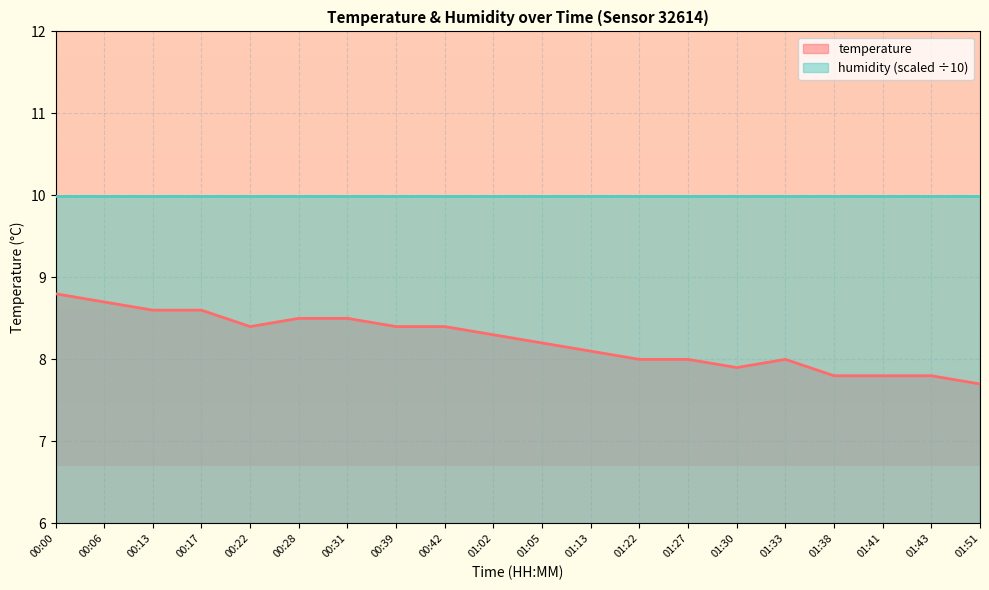

Reading right to left, extract all data points from this chart.

7.7	7.8	7.8	7.8	8.0	7.9	8.0	8.0	8.1	8.2	8.3	8.4	8.4	8.5	8.5	8.4	8.6	8.6	8.7	8.8